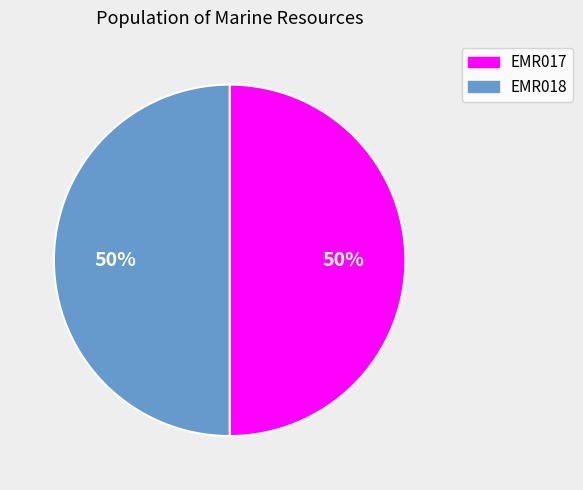

To the nearest percent, what is the combined percentage of EMR018 and EMR017?

100%